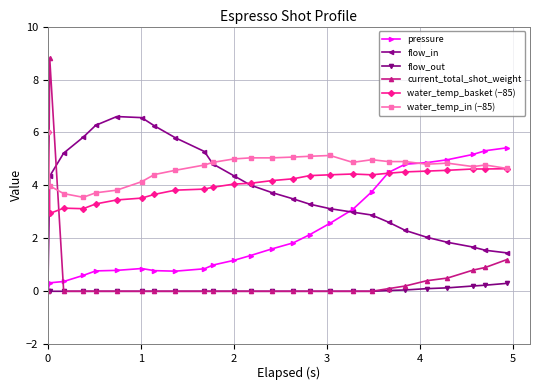

What is the greatest value displayed?

8.8